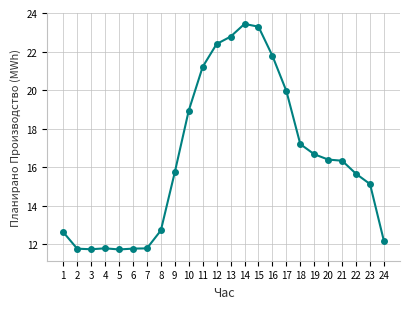

True or false: the data shows 11.7 at 5.

True